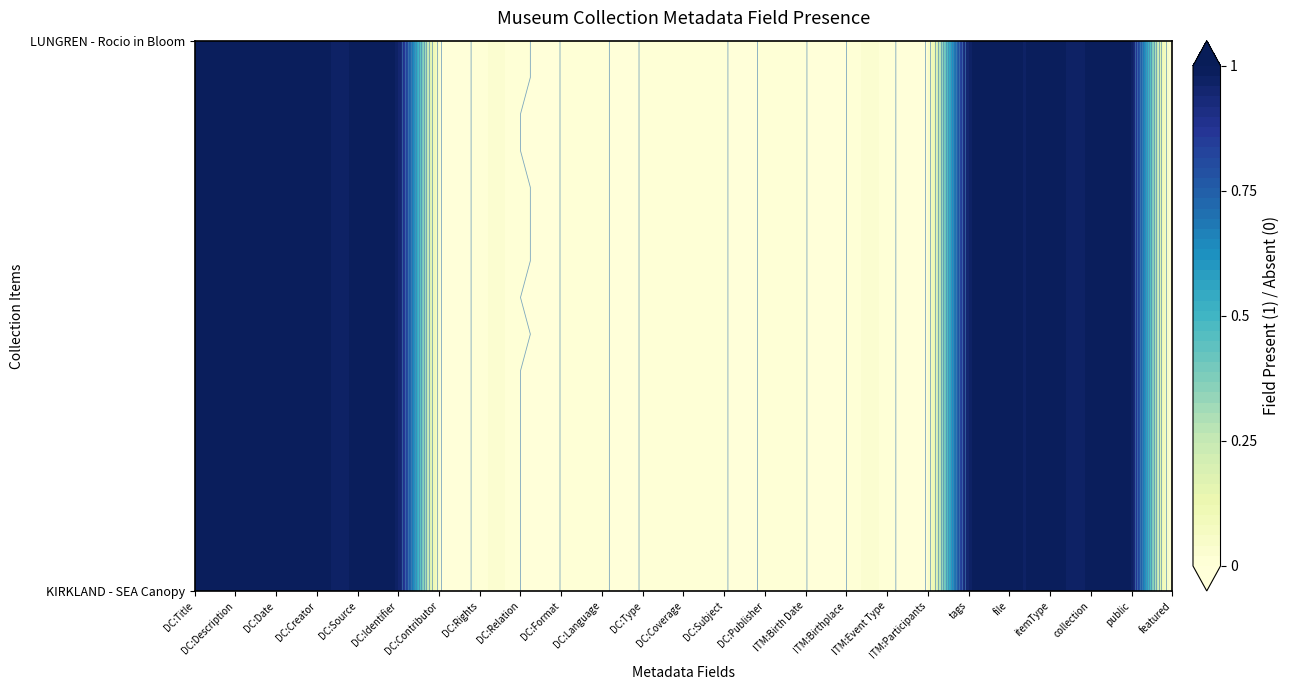

Which has a higher value, Item Type Metadata:Event Type or Dublin Core:Language?

Item Type Metadata:Event Type